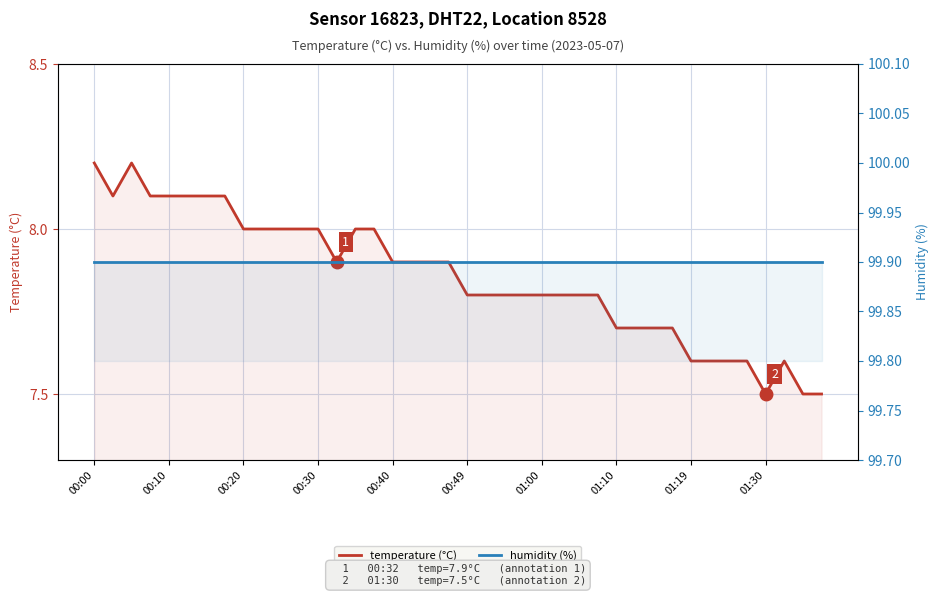

True or false: humidity (%) and temperature (°C) cross at least once.

False